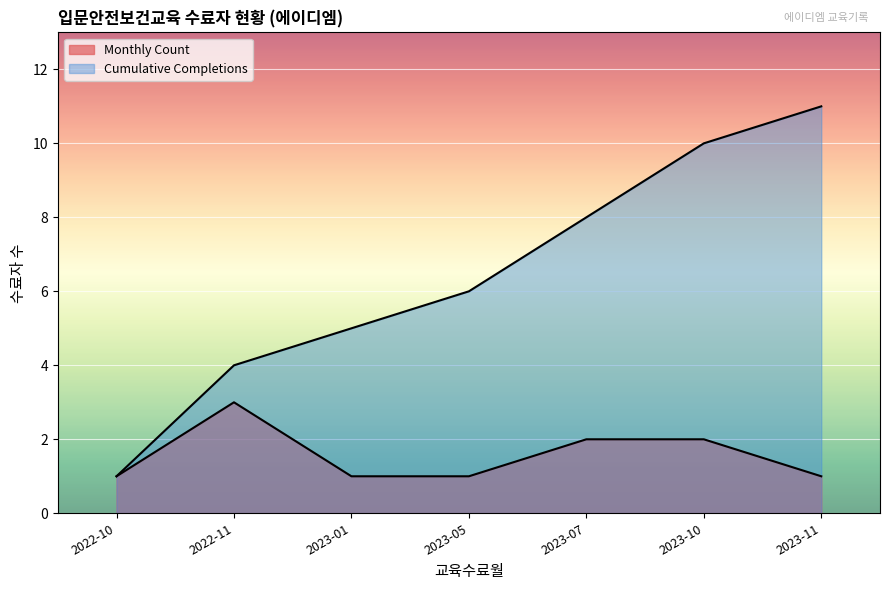

Rank the series by their average value, from highest to lowest.

Cumulative Completions, Monthly Count